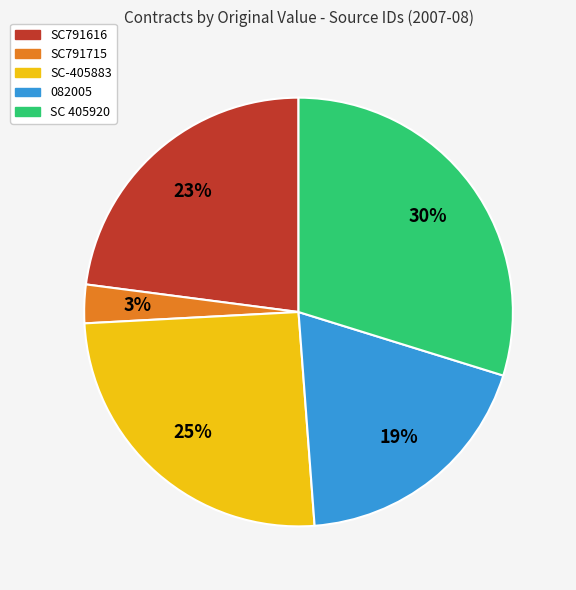

Is there any slice that represents more than half of the pie?

No